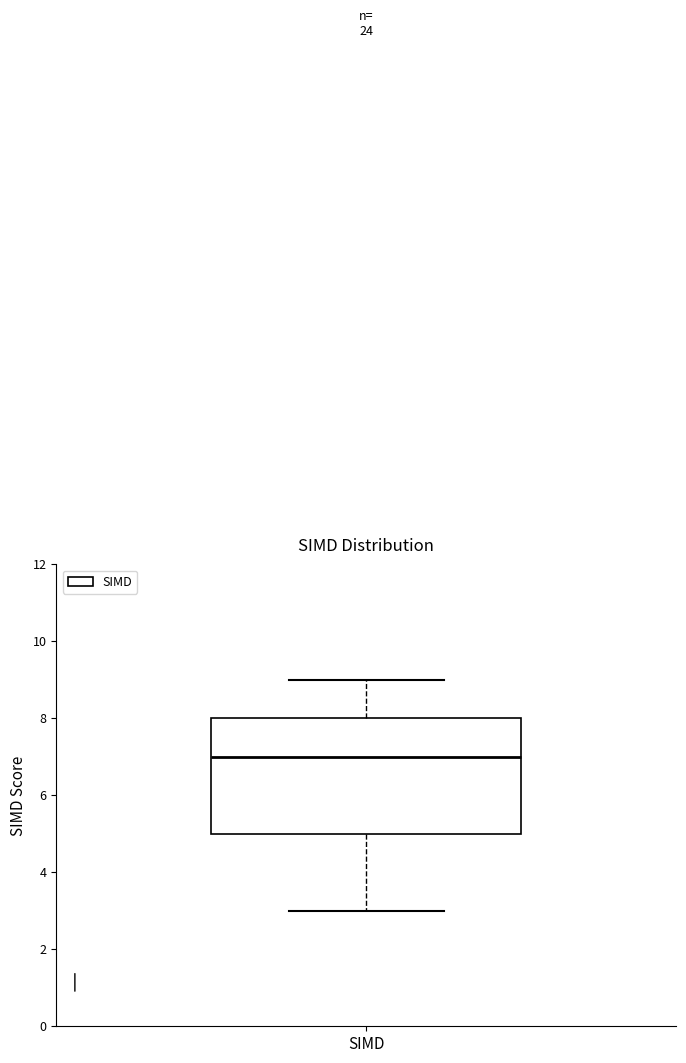

Where is the lower edge of the box for SIMD on the y-axis? The values are not printed on the chart, so give them approximately, as read against the axis.

5